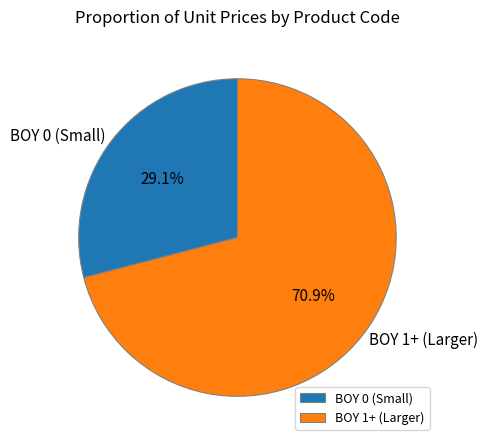

Rank the categories by value from highest to lowest.

BOY 1+ (Larger), BOY 0 (Small)